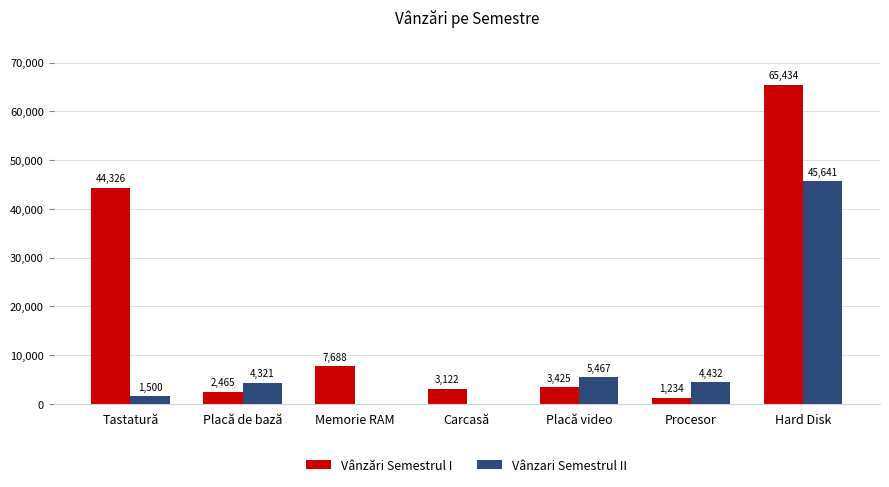

The Vânzari Semestrul II series shows 0 at Carcasă. True or false?

True